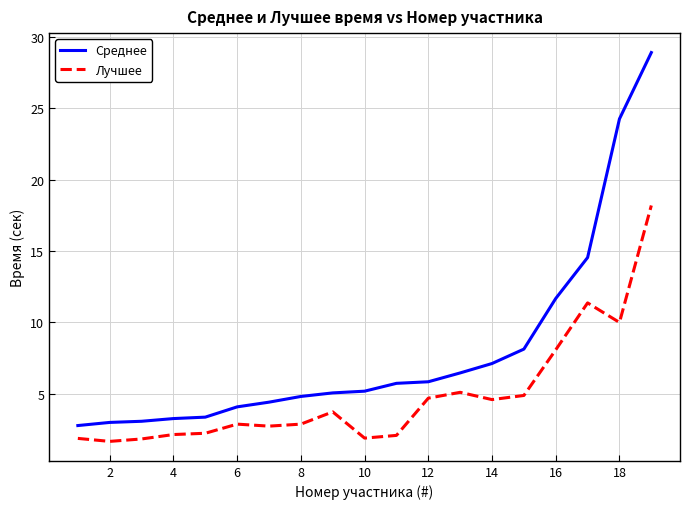

Which series has the largest total across all categories?

Среднее